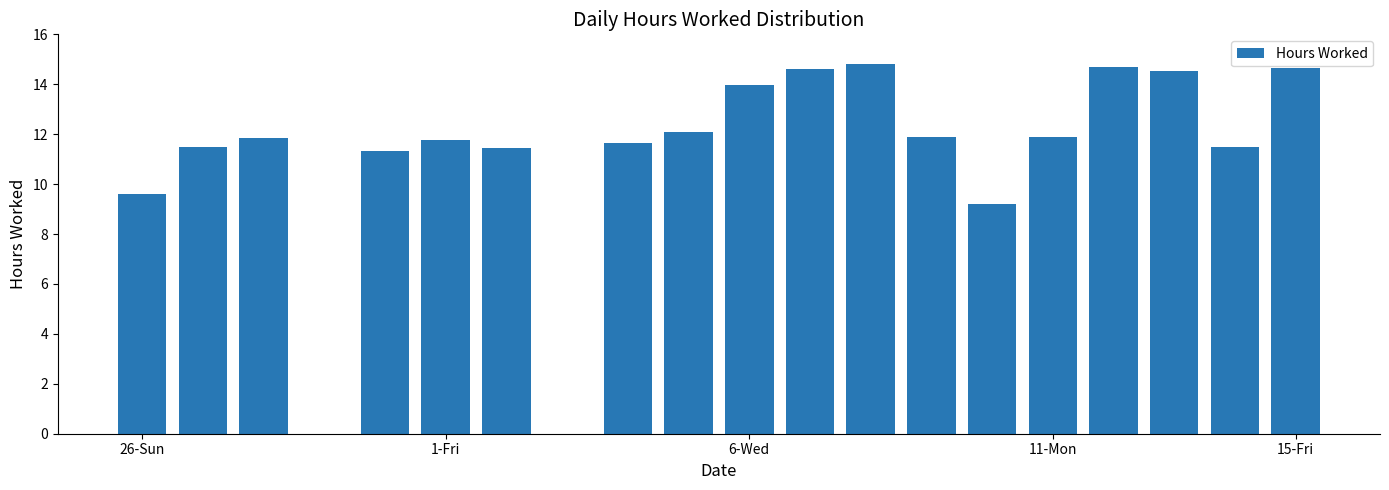

What is the greatest value displayed?

14.8